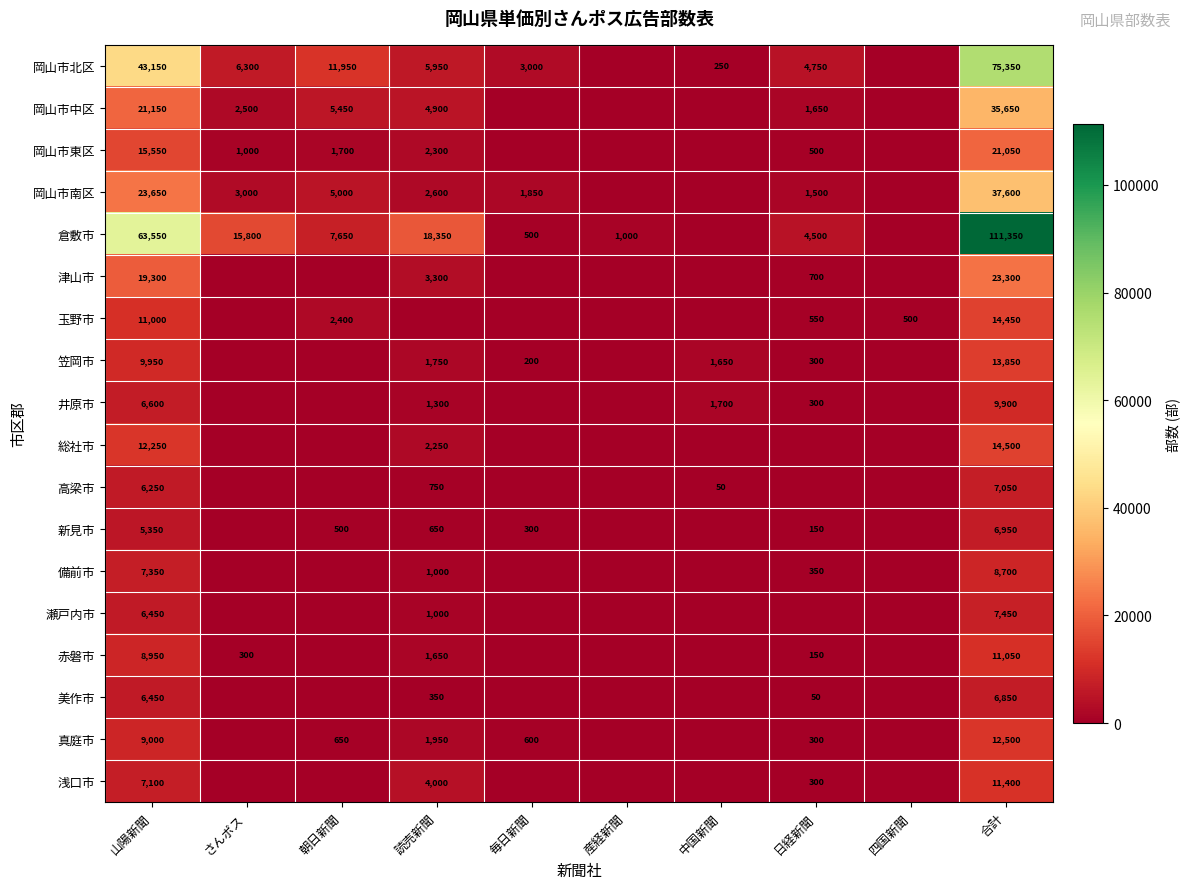

What is the sum of the 岡山市北区 values at 合計 and 中国新聞?

75600